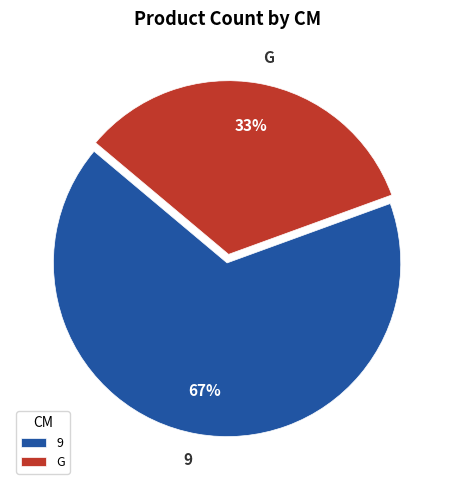

Is the sum of 9 and G greater than half?

Yes